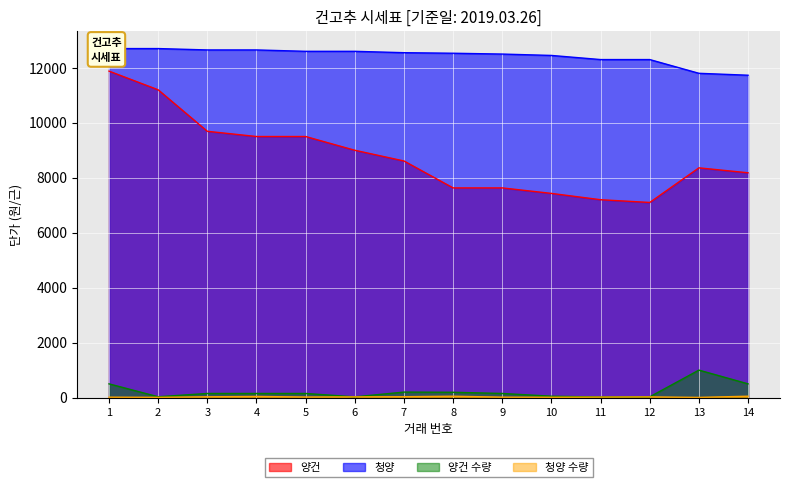

How many data points does each series have?

14